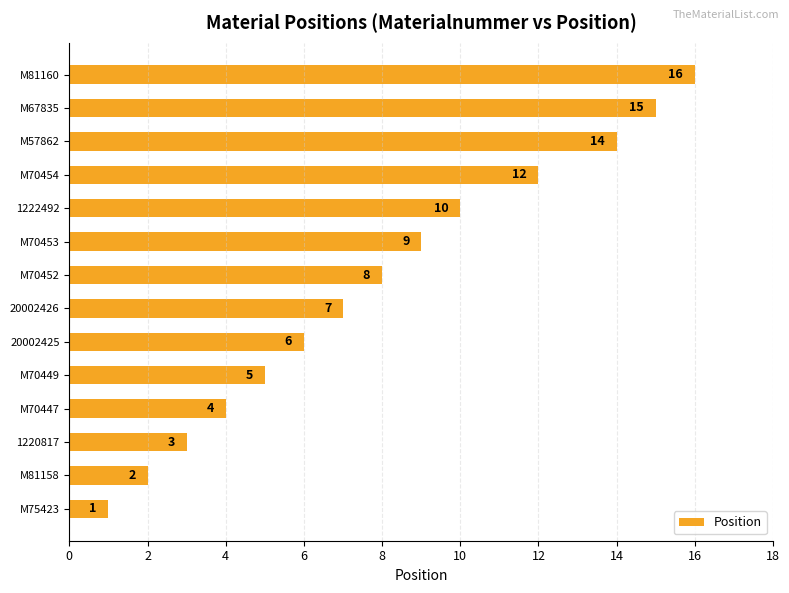

How many series are shown in this chart?

1